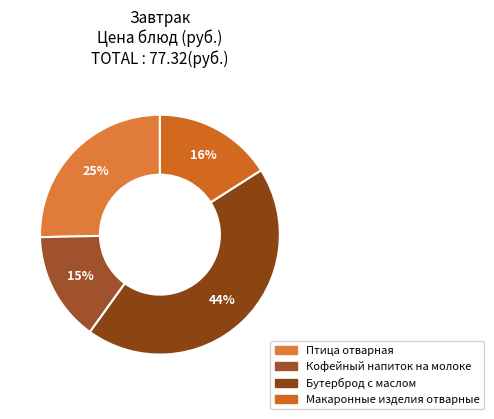

How much of the chart is everything except Макаронные изделия отварные?

84.0%